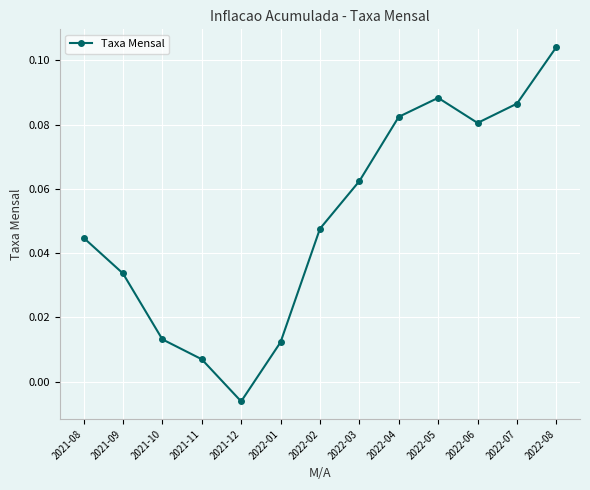

The chart shows a value of 0.1 at 2022-02. True or false?

False